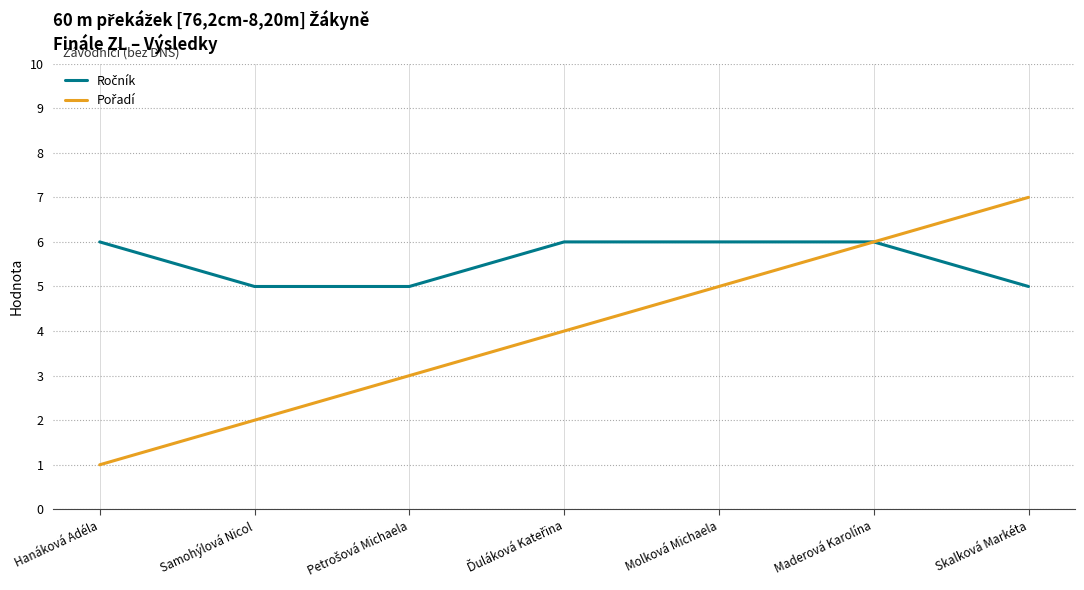

What position from the right is Molková Michaela?

3